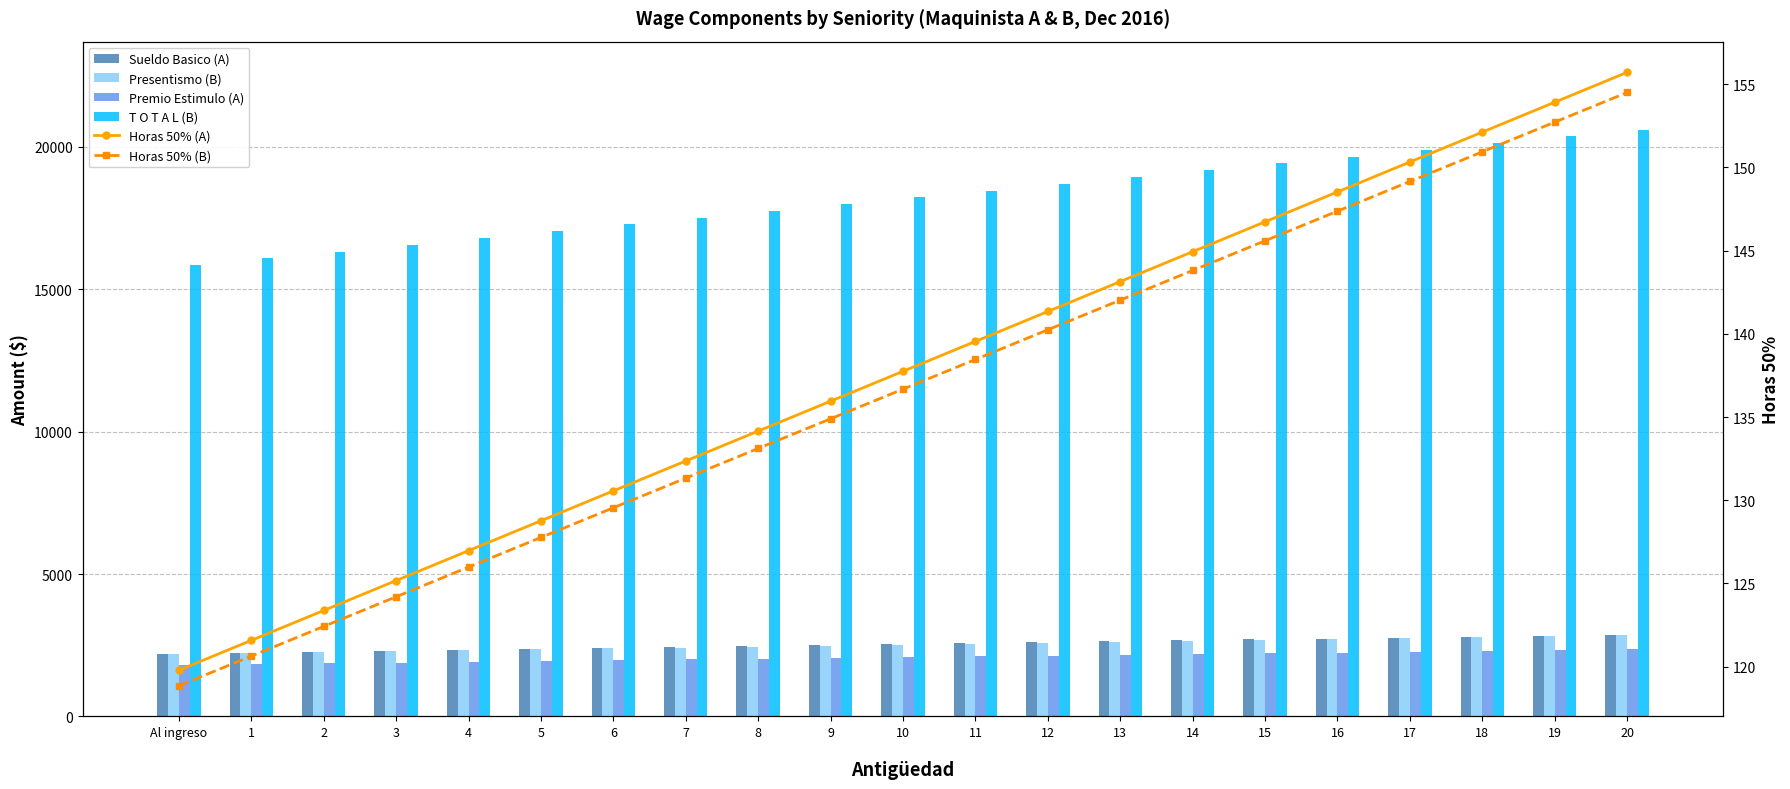

What is the value of the Presentismo (B) bar at the 5th from the left?

2319.8